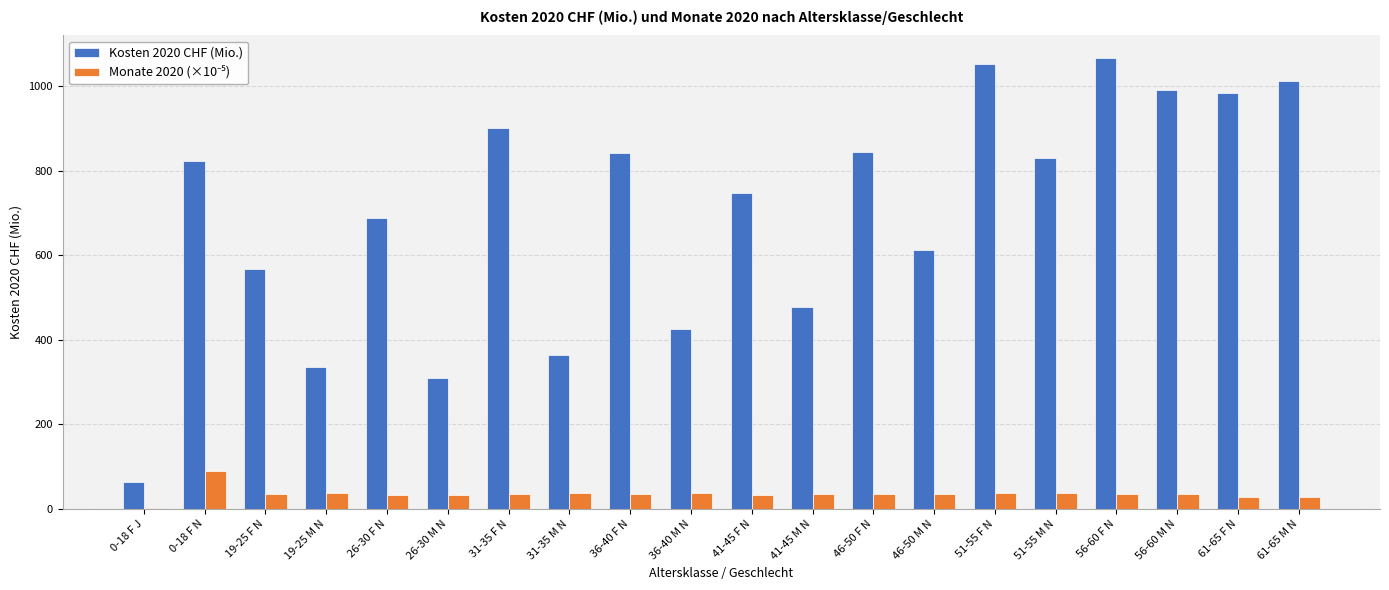

True or false: Kosten 2020 CHF (Mio.) has a value of 1346.8 at 46-50 F N.

False